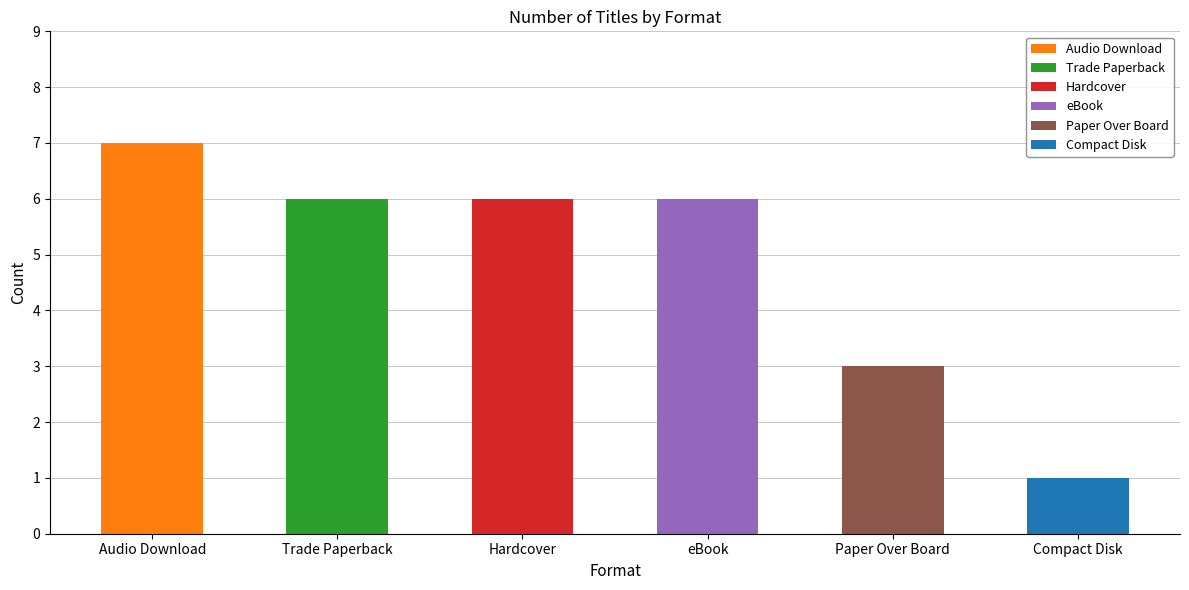

Which has a higher value, Trade Paperback or Hardcover?

Trade Paperback